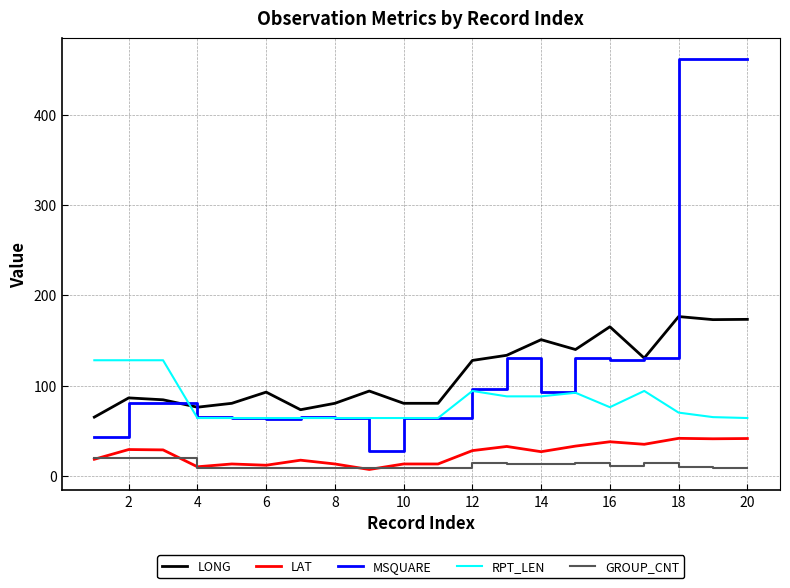

Which series has the largest range (max minus min)?

MSQUARE